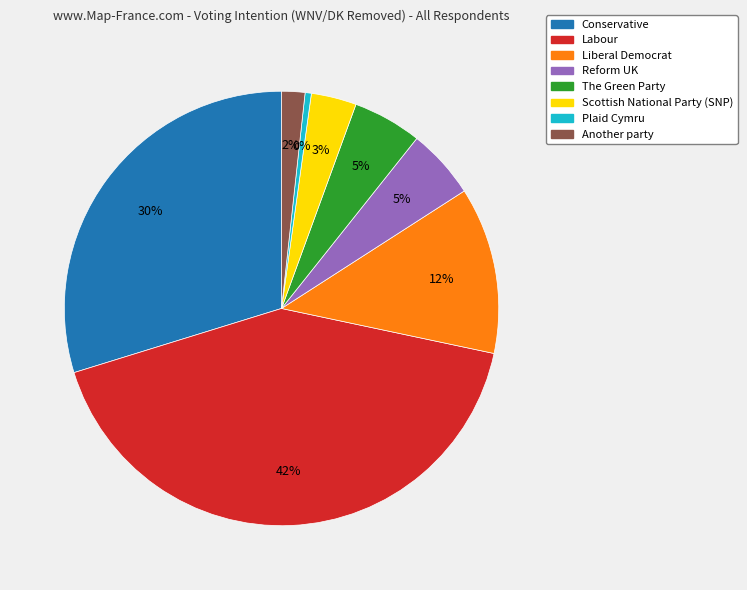

To the nearest percent, what portion does The Green Party represent?

5%